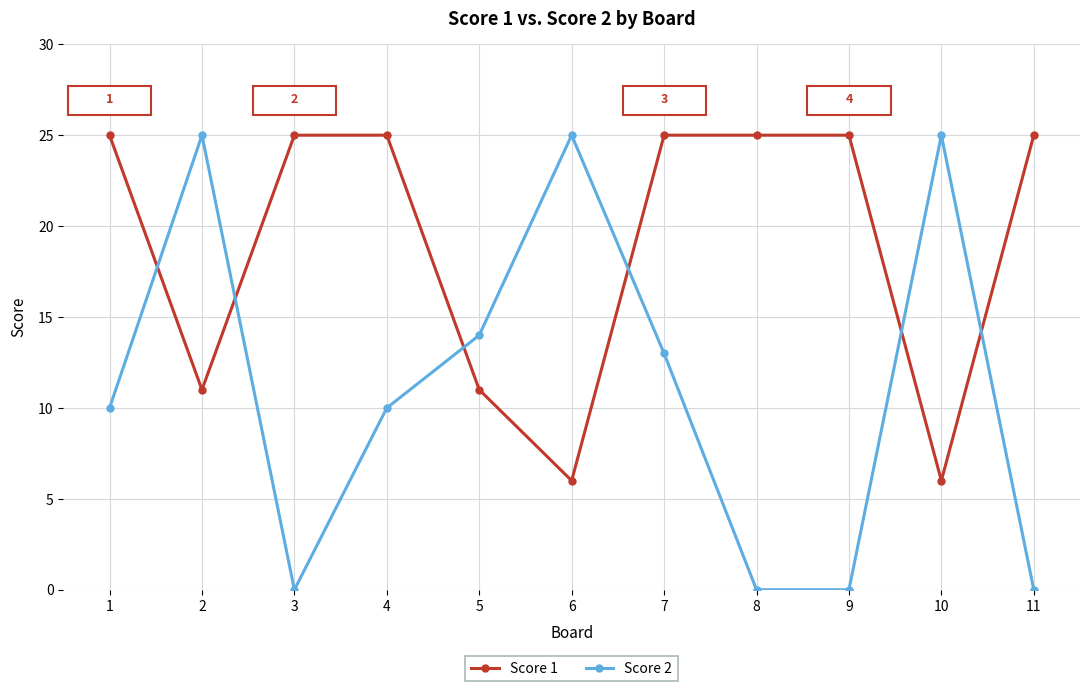

At which category is the sum across all series the highest?

7